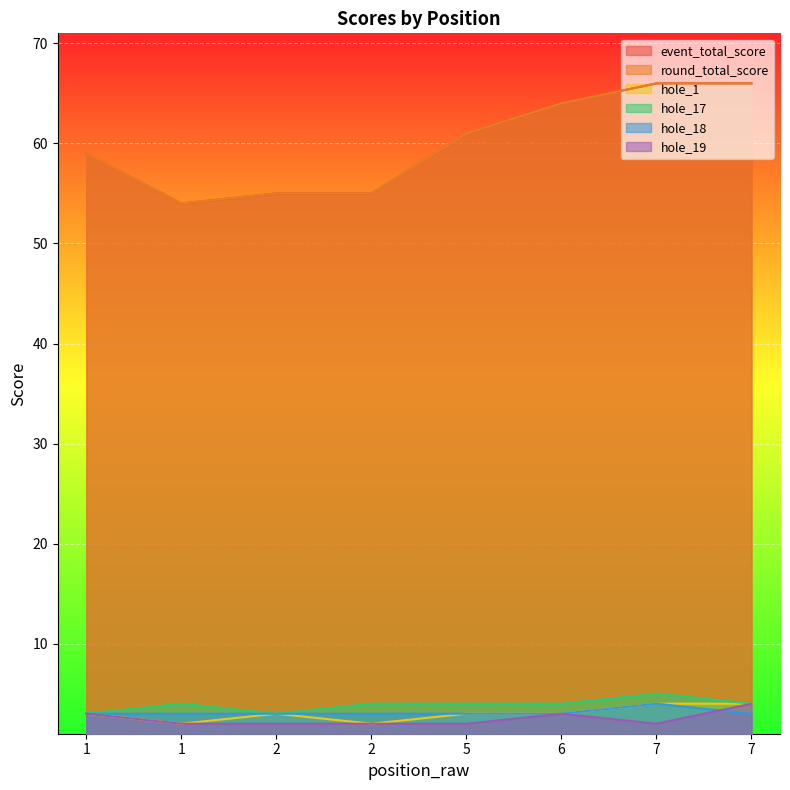

Which has a higher value, 2 or 1?

1